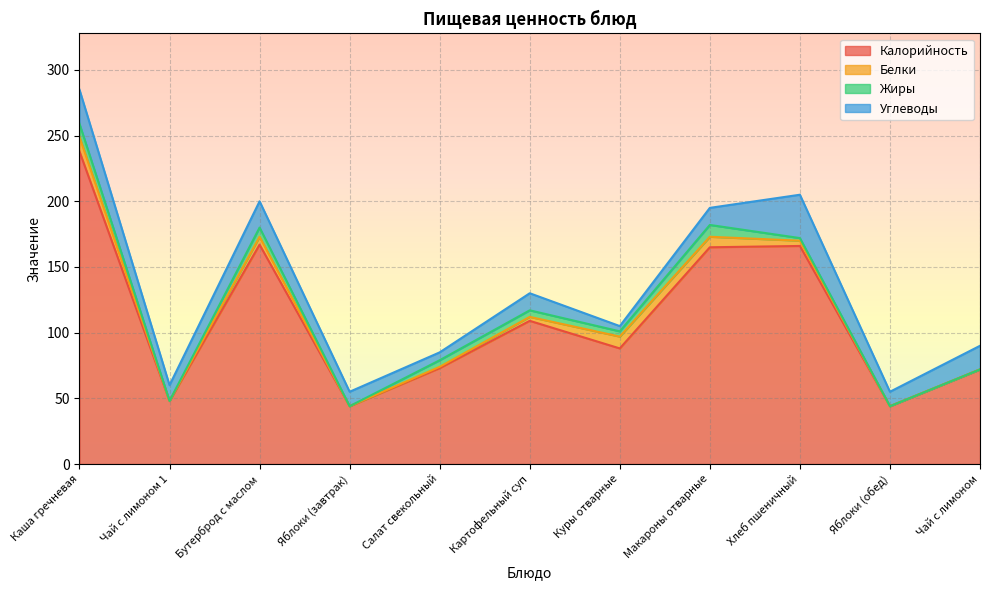

How many data points in Белки are above 3?

5